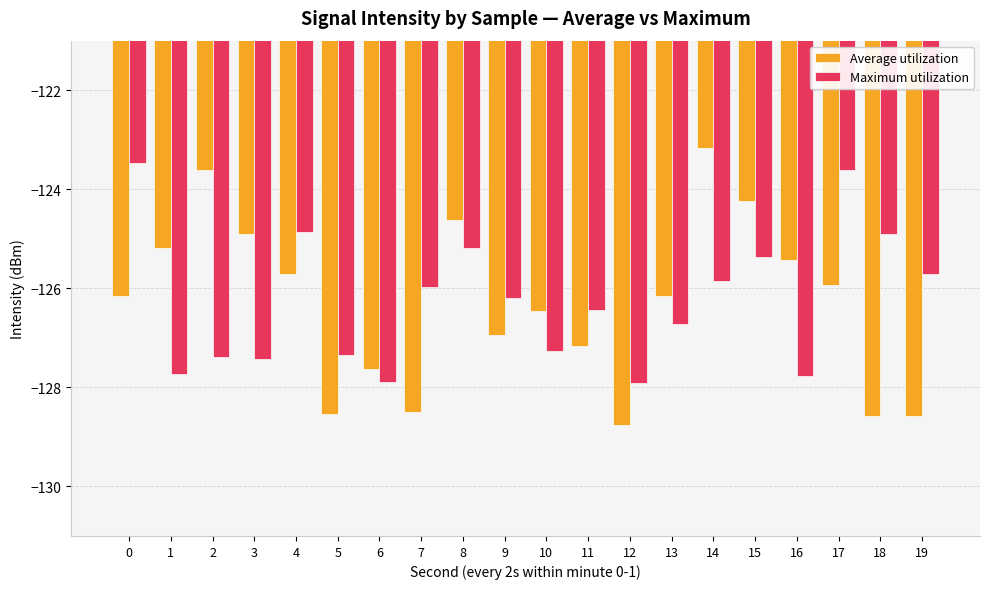

What are all the series names shown in the legend?

Average utilization, Maximum utilization